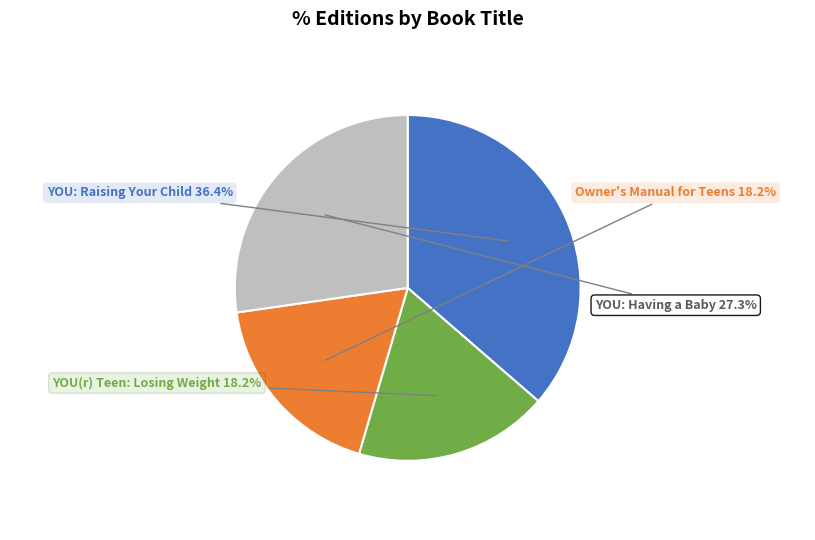

Which slice is the largest?

YOU: Raising Your Child